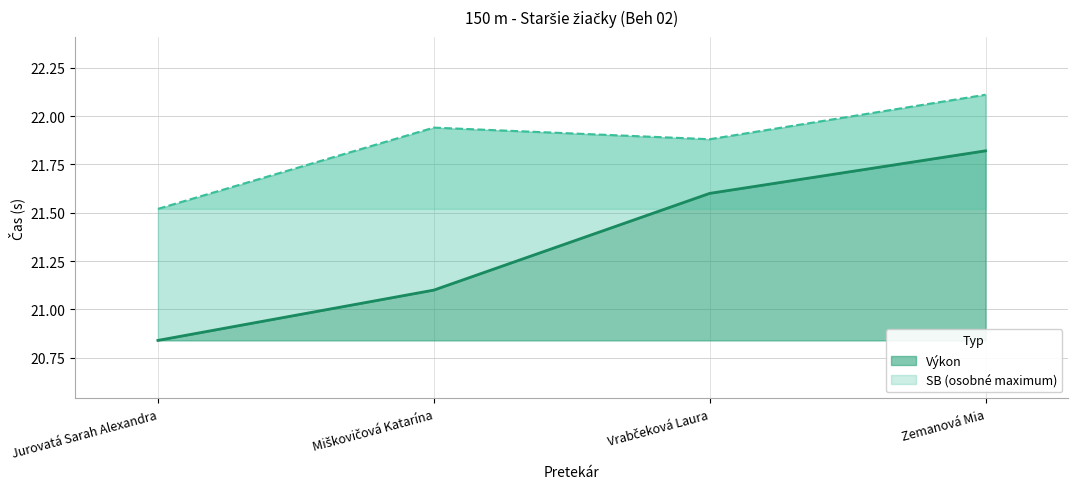

True or false: SB and Výkon intersect in this chart.

False